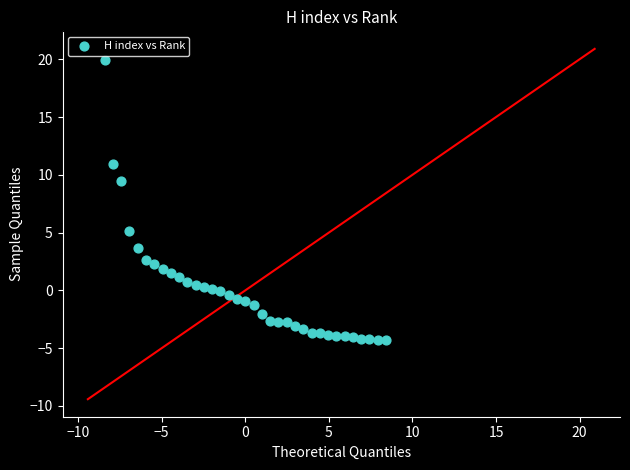

What Y value in the scatter plot is closest to 7?

5.1